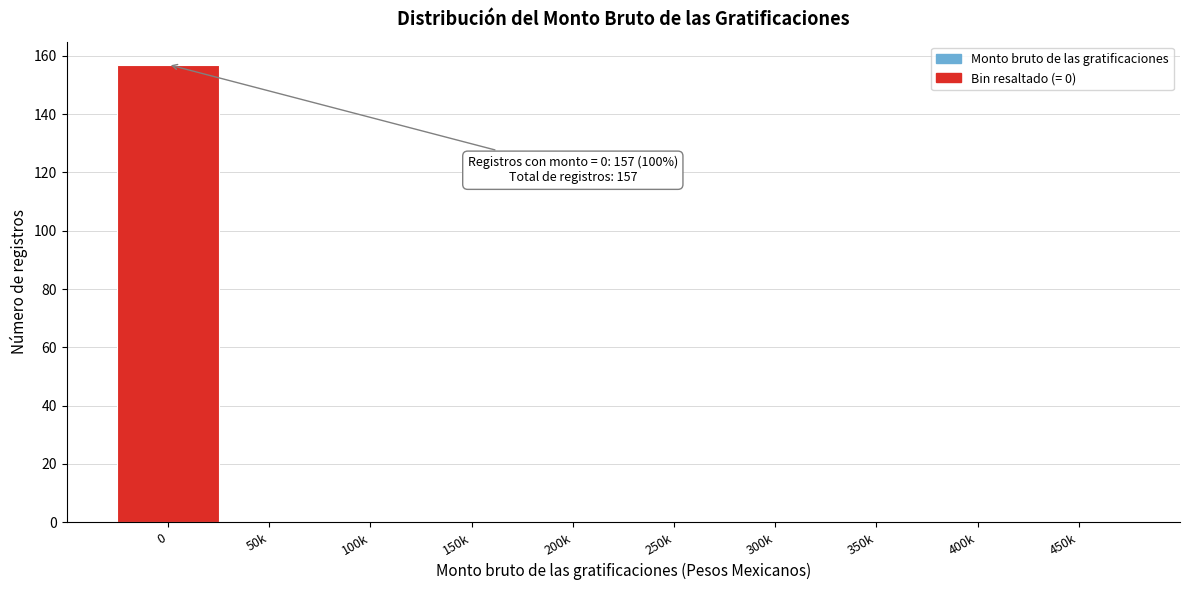

Reading left to right, extract all data points from this chart.

0=157	50k=0	100k=0	150k=0	200k=0	250k=0	300k=0	350k=0	400k=0	450k=0